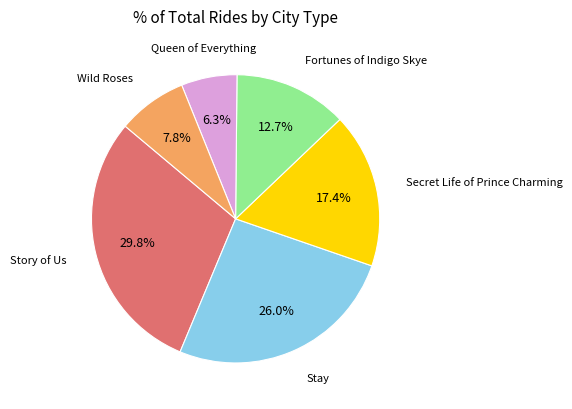

Is there a majority slice in this chart?

No